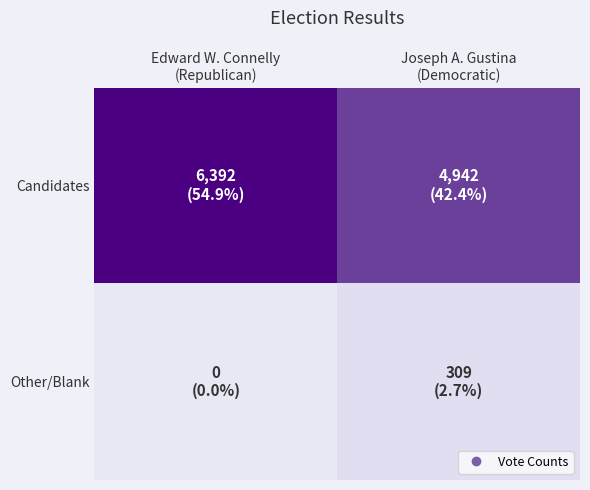

Between Edward W. Connelly (Republican) and Joseph A. Gustina (Democratic), which series saw the biggest shift?

Candidates